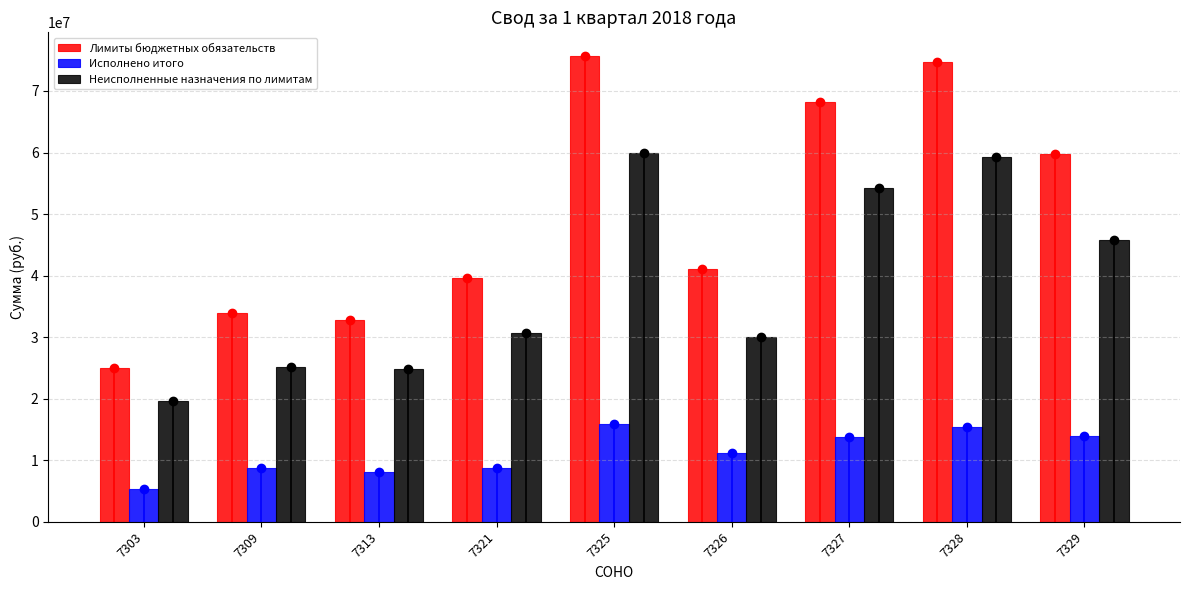

How many series are shown in this chart?

3